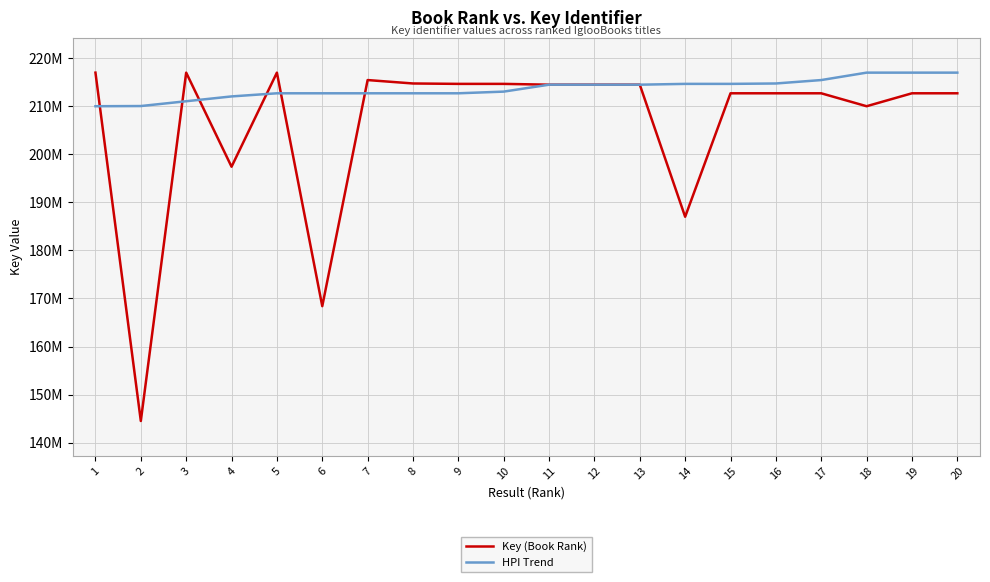

True or false: HPI Trend has a value of 214439916 at 13.

True